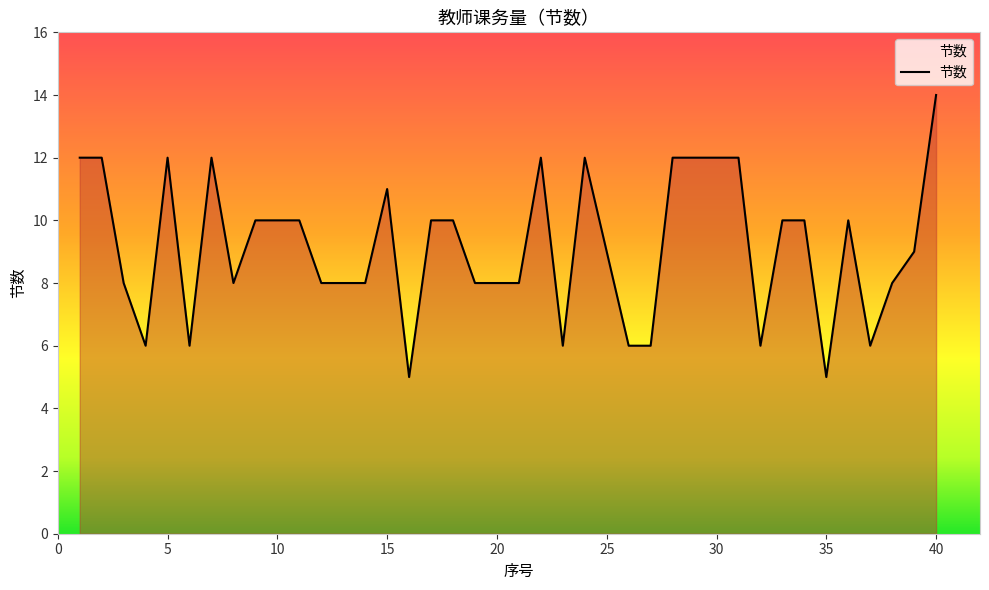

What is the maximum value shown in the chart?

14